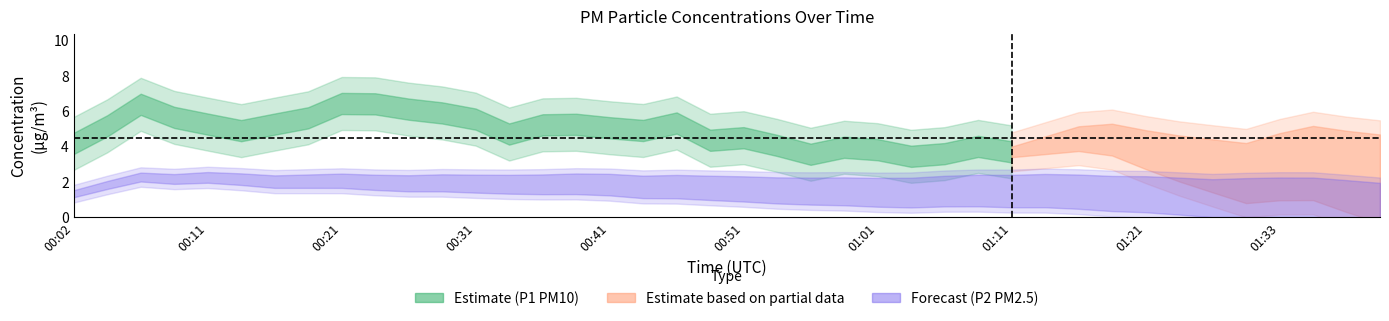

At which category is the sum across all series the highest?

00:24